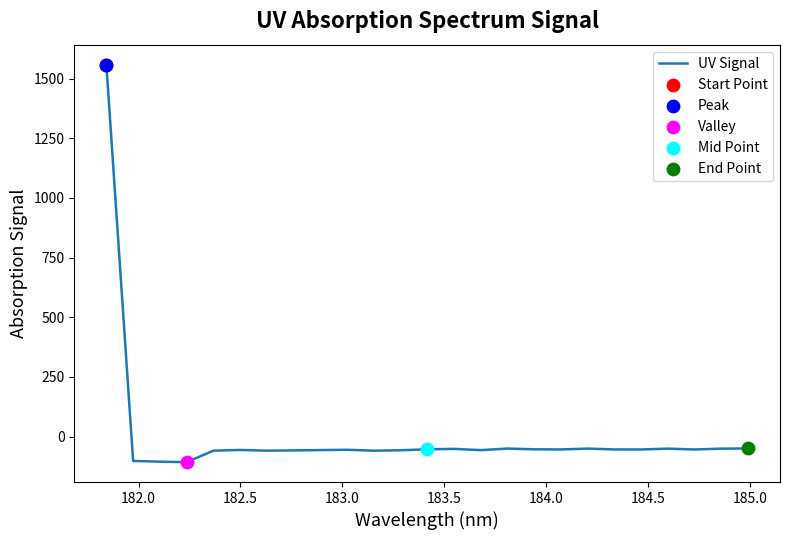

What is the maximum value shown in the chart?

1558.6